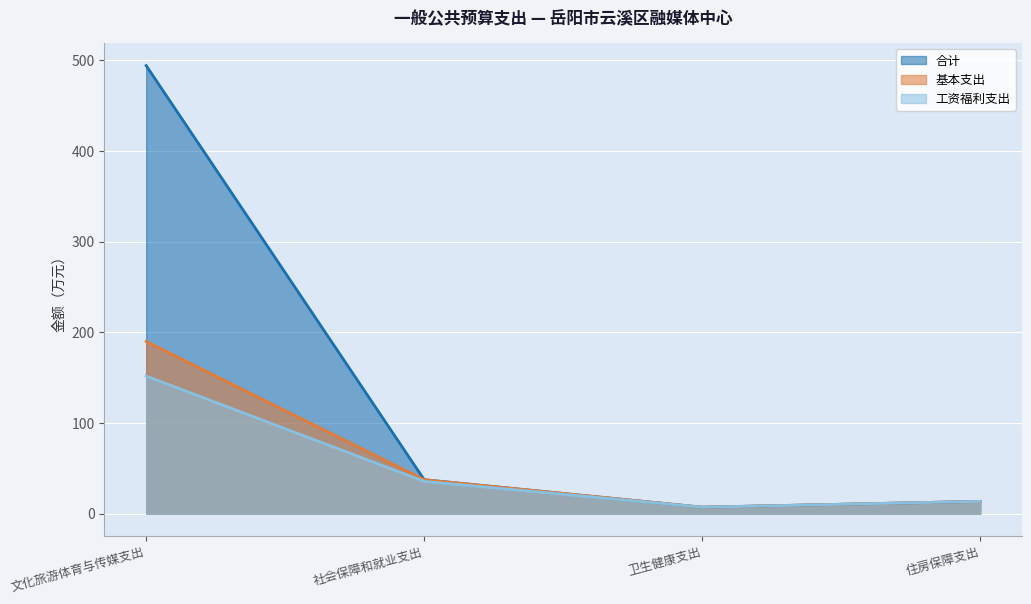

What value does the 合计 series have at 文化旅游体育与传媒支出?

493.8